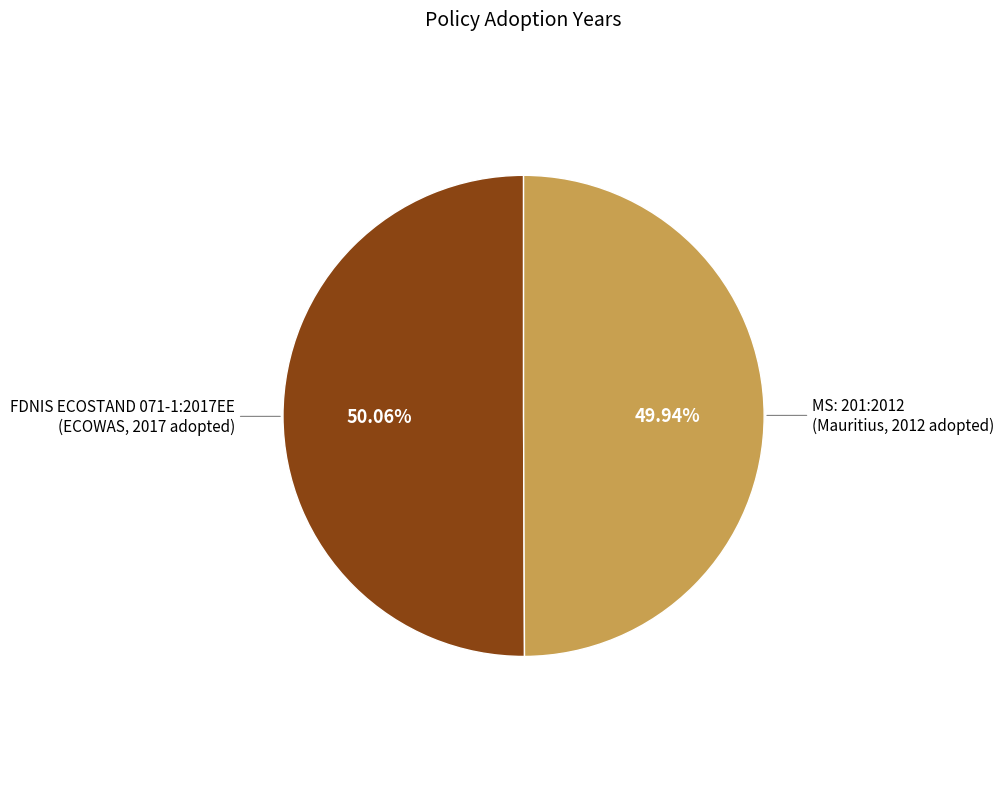

Which category has the biggest portion of the pie?

FDNIS ECOSTAND 071-1:2017EE (ECOWAS, 2017)